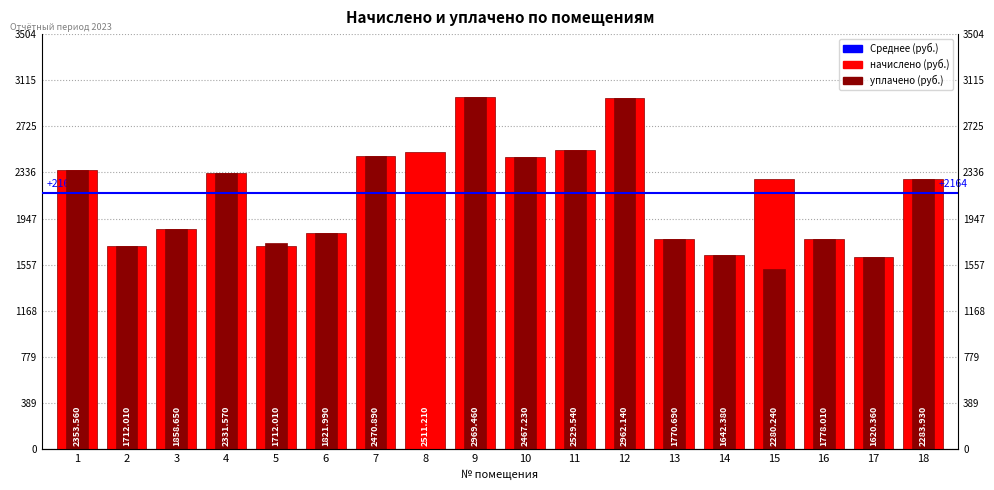

At how many categories does at least one series exceed 2272?

10